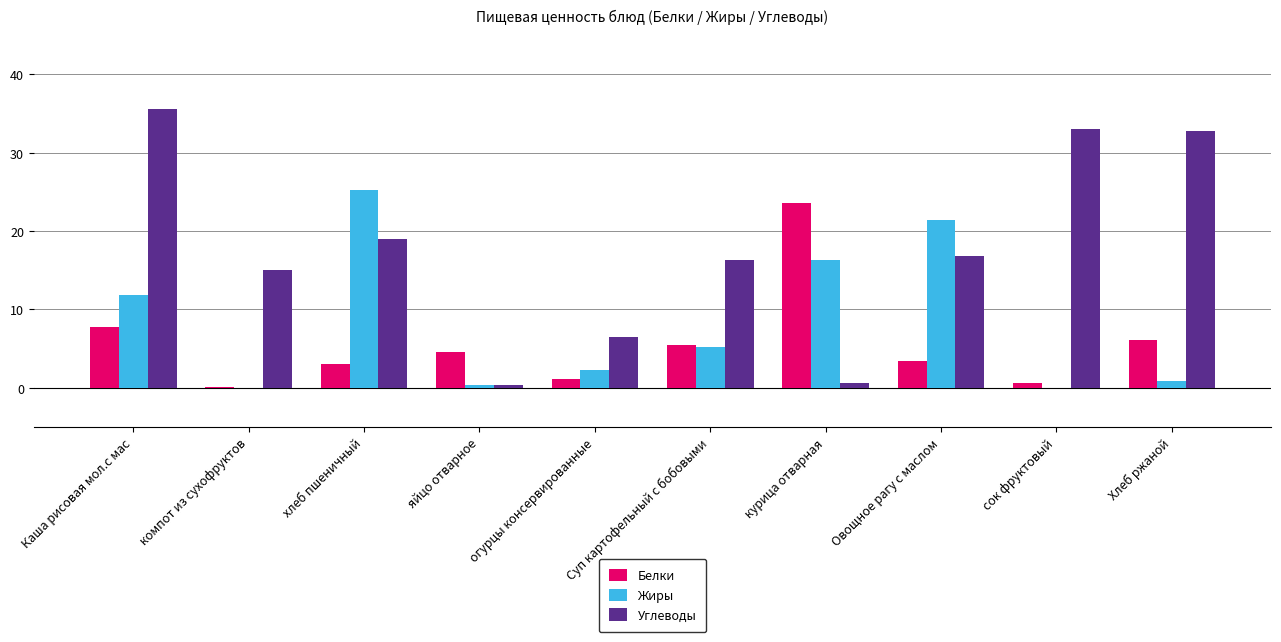

What is the maximum value shown in the chart?

35.5